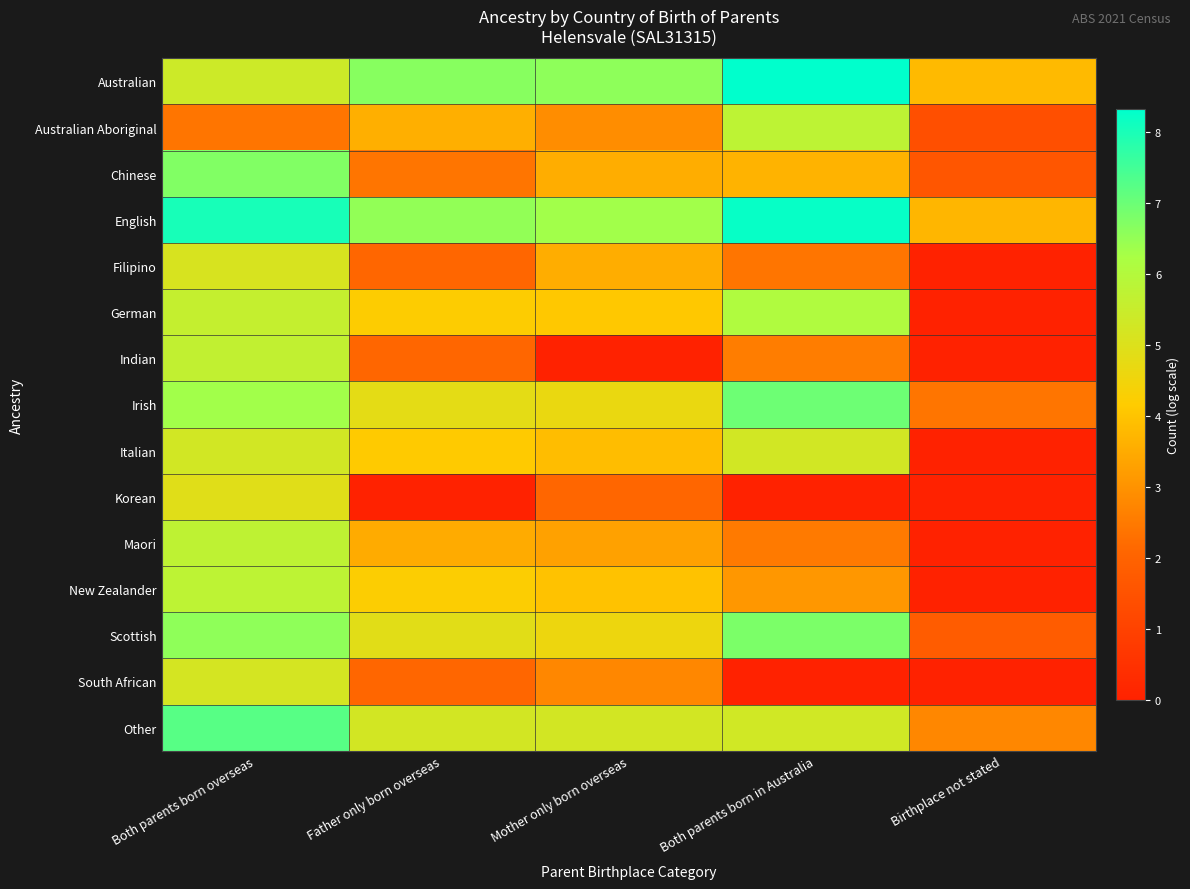

Rank the series by their maximum value, from highest to lowest.

Australian, English, Other, Irish, Scottish, Chinese, German, Australian Aboriginal, New Zealander, Maori, Indian, Italian, South African, Filipino, Korean